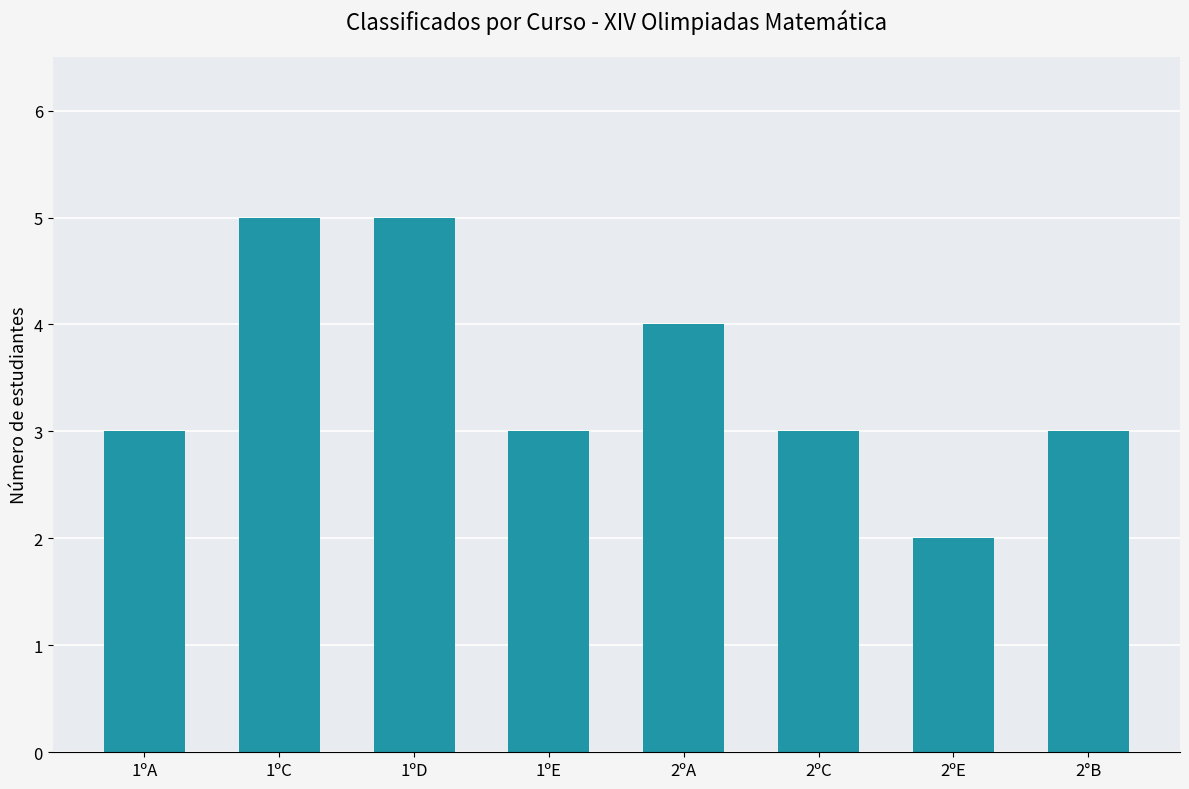

Reading left to right, extract all data points from this chart.

1ºA=3	1ºC=5	1ºD=5	1ºE=3	2ºA=4	2ºC=3	2ºE=2	2°B=3